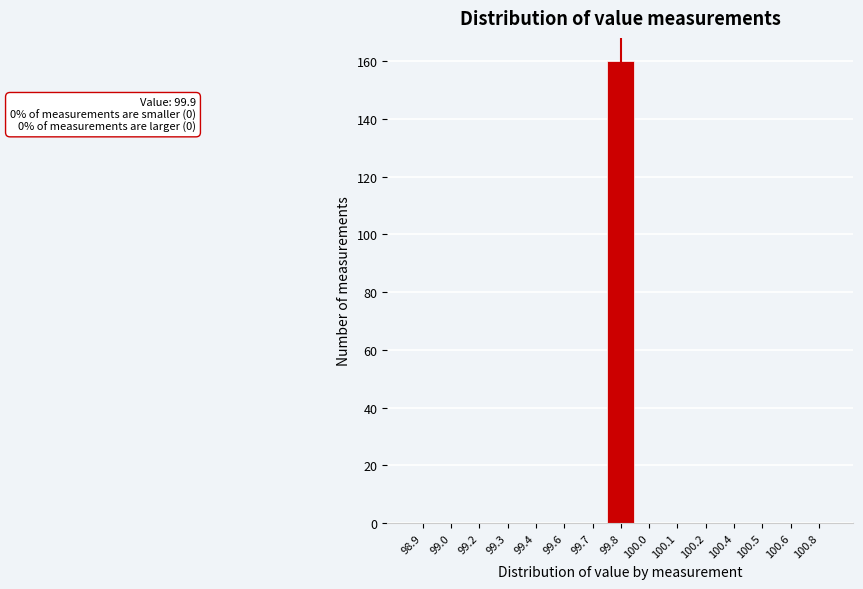

Reading left to right, extract all data points from this chart.

98.9=0	99.0=0	99.2=0	99.3=0	99.4=0	99.6=0	99.7=0	99.8=160	100.0=0	100.1=0	100.2=0	100.4=0	100.5=0	100.6=0	100.8=0